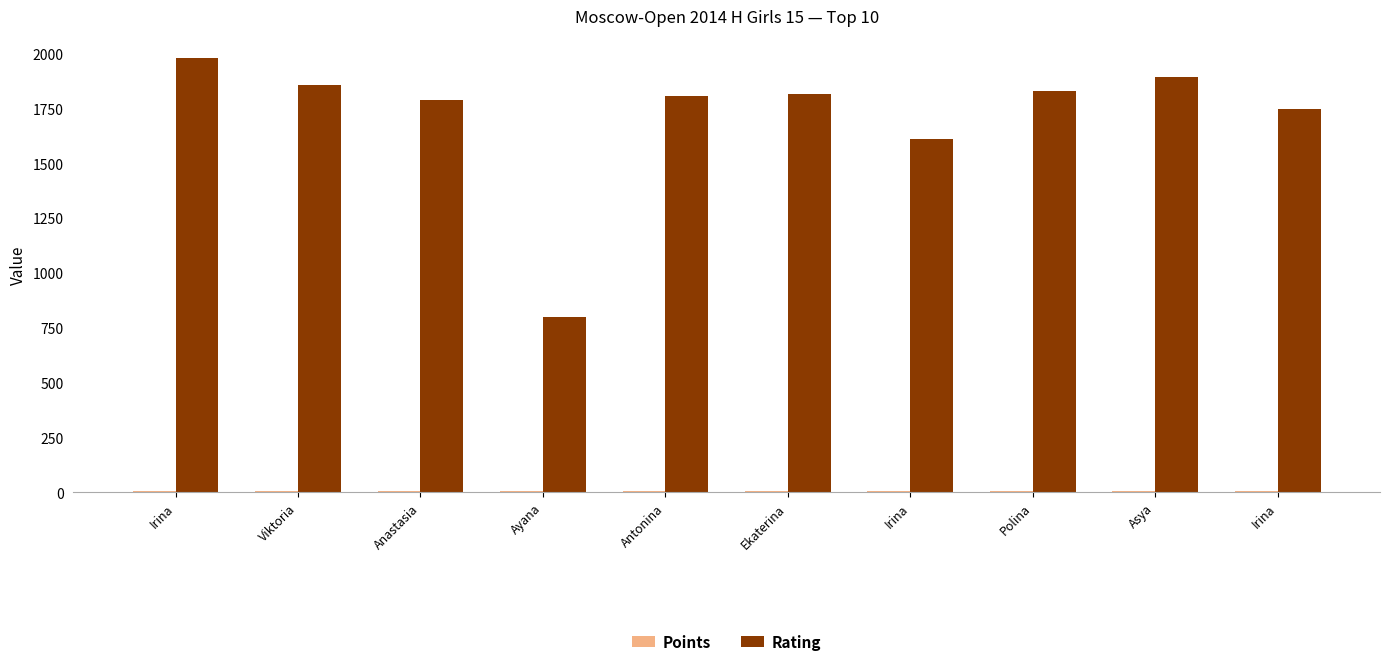

Reading right to left, extract all data points from this chart.

Points: 5.0	5.0	5.0	5.5	5.5	6.0	6.0	6.0	7.0	8.5
Rating: 1746.0	1894.0	1828.0	1611.0	1818.0	1807.0	800.0	1790.0	1857.0	1981.0